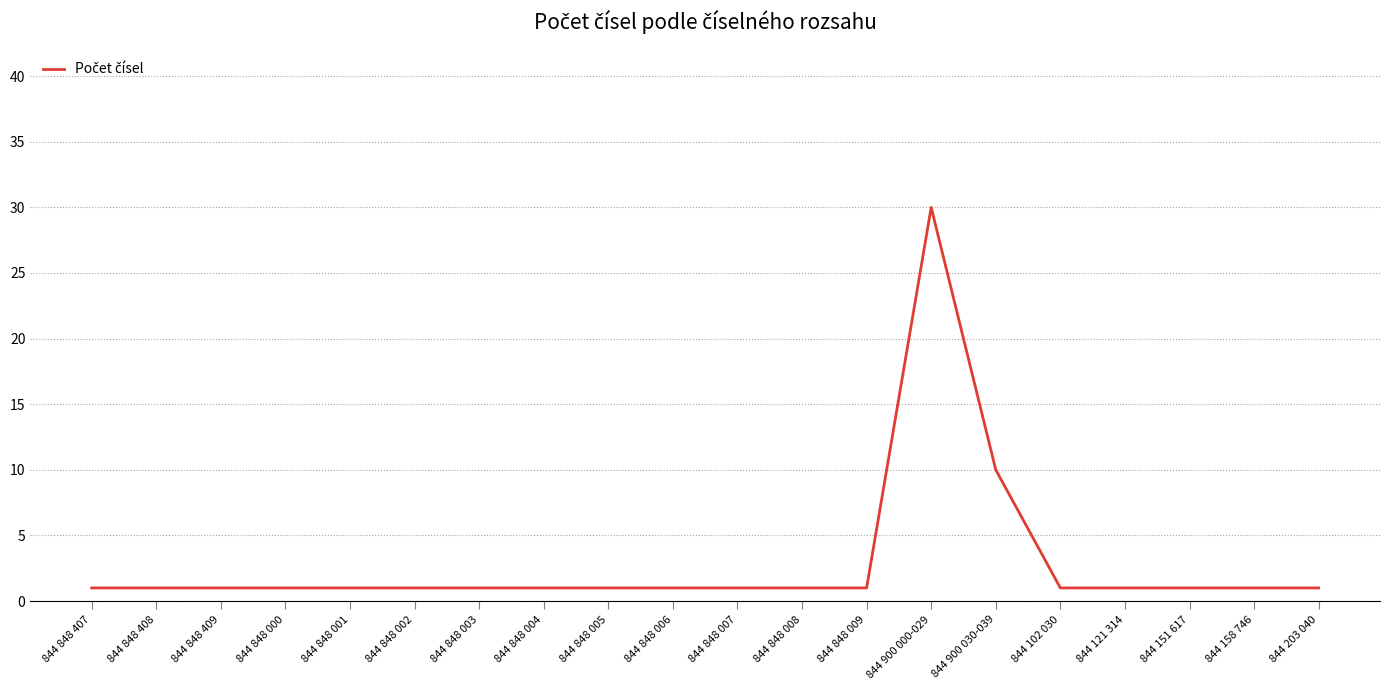

What position from the left is 844 848 005?

9